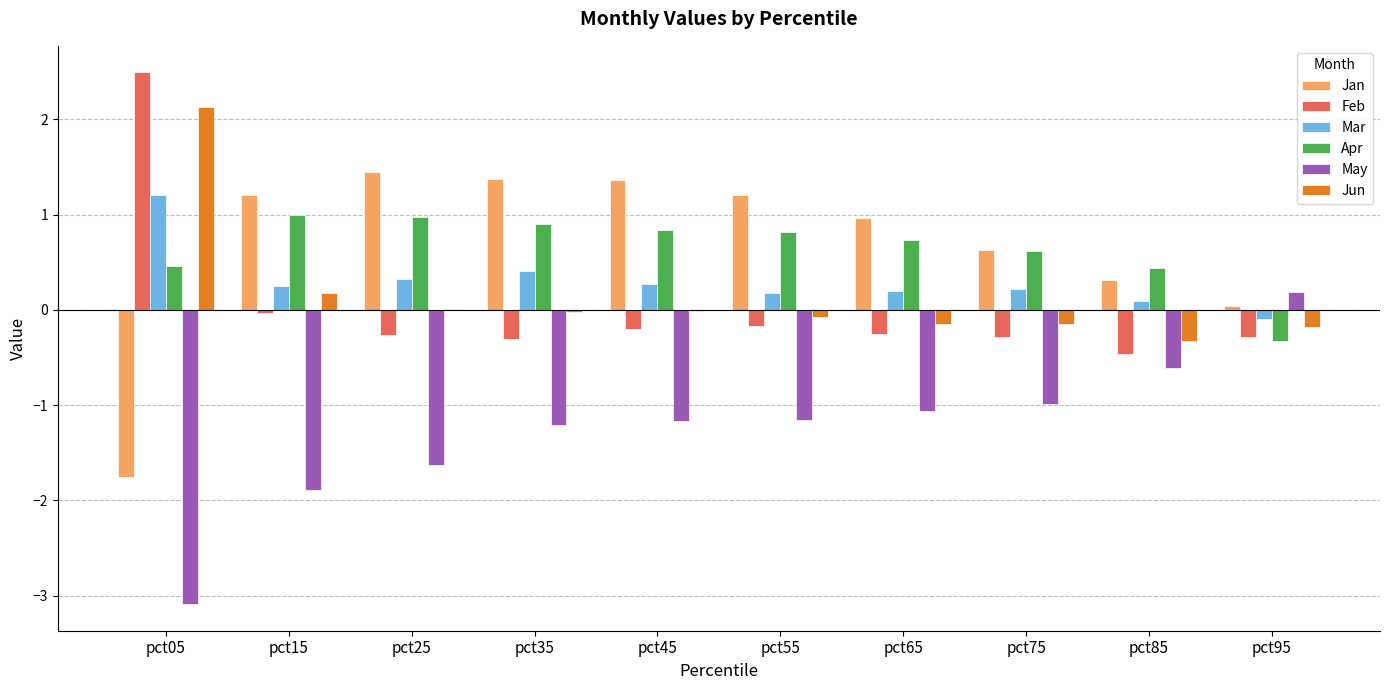

Which category has the highest value in the May series?

pct95